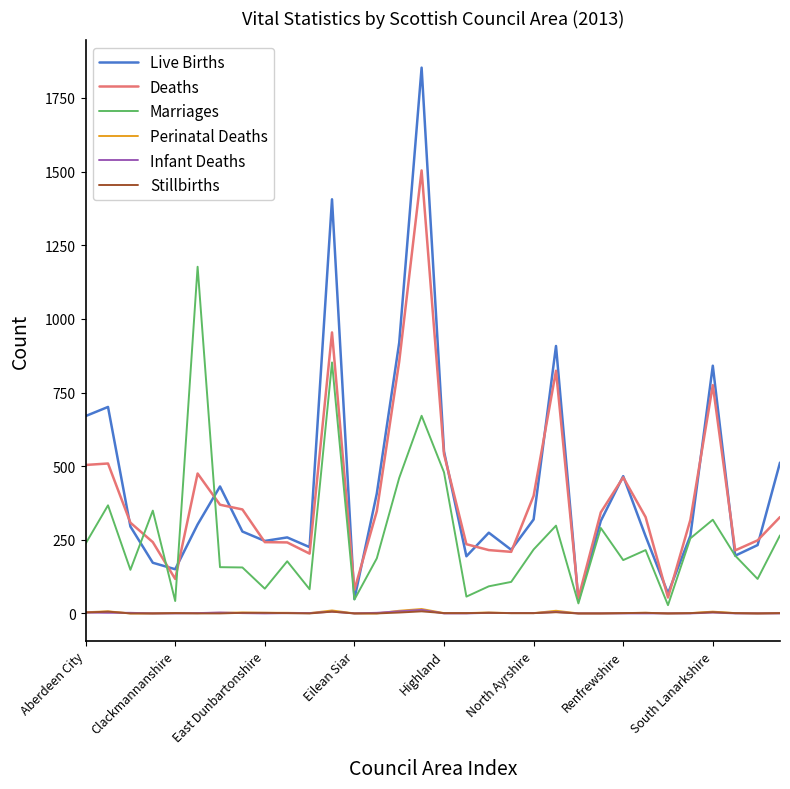

What is the minimum value for Deaths?

52